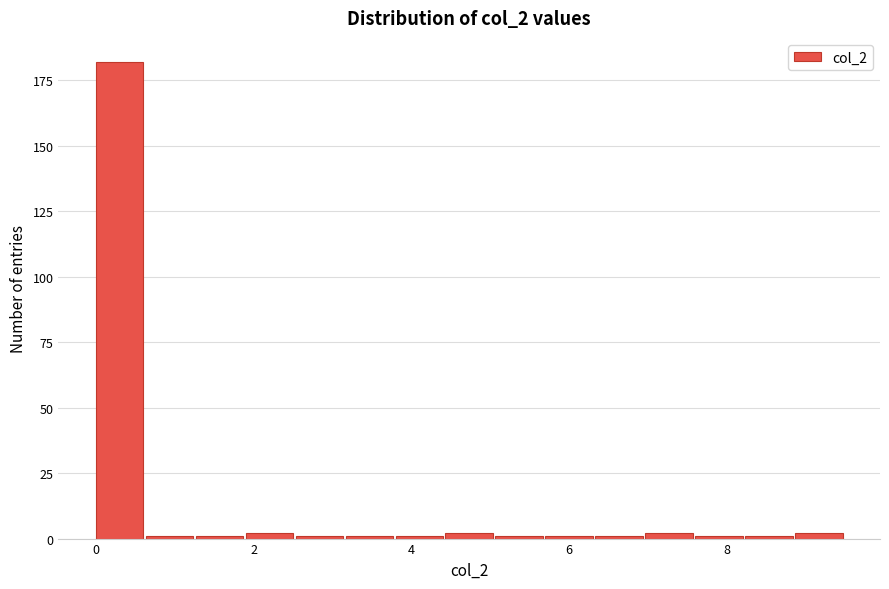

Around what value on the x-axis is the tallest bar? Give the approximate position of its centre, as read against the axis.

0.4